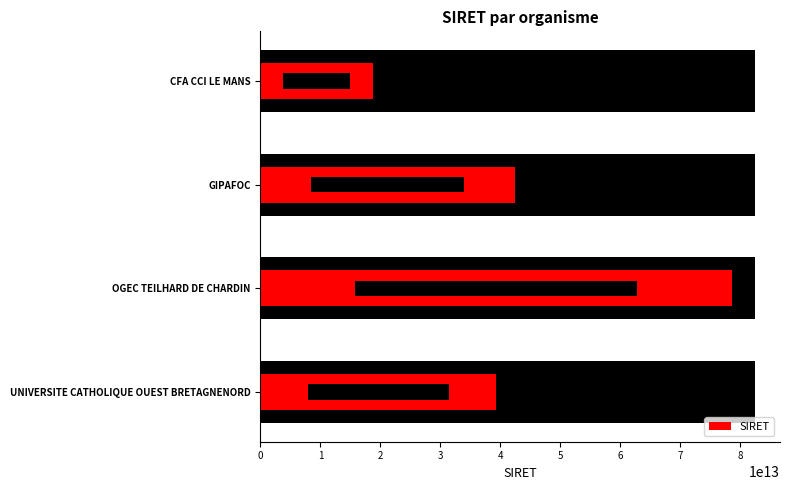

What is the greatest value displayed?

78577264100011